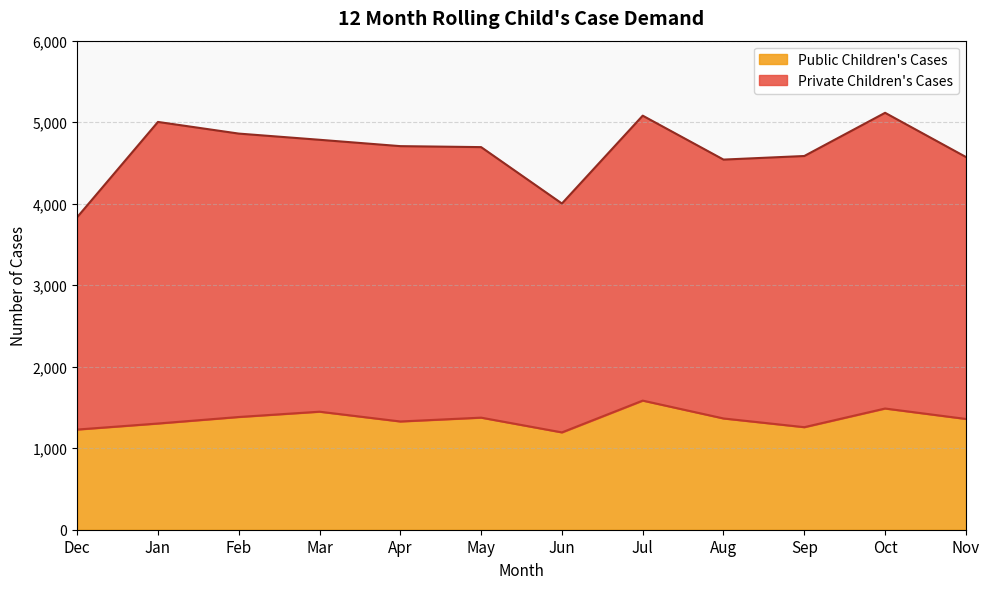

Rank the categories by value from lowest to highest.

Jun, Dec, Sep, Jan, Apr, Nov, Aug, May, Feb, Mar, Oct, Jul